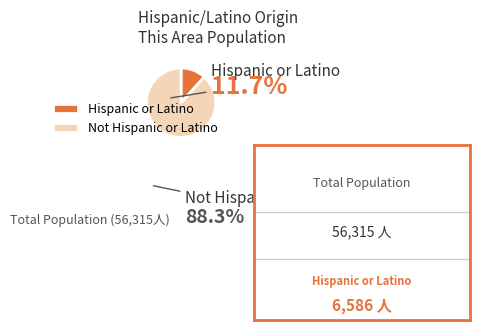

What is the ratio of the value at Not Hispanic or Latino to the value at Hispanic or Latino?

7.6